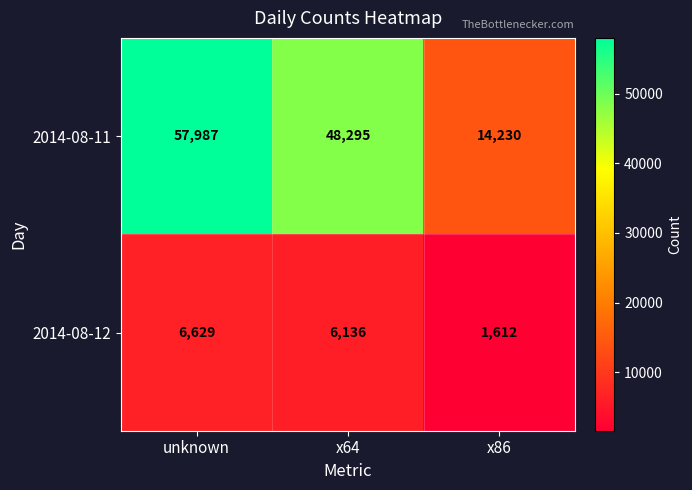

The value of 2014-08-12 at x86 is 992. True or false?

False